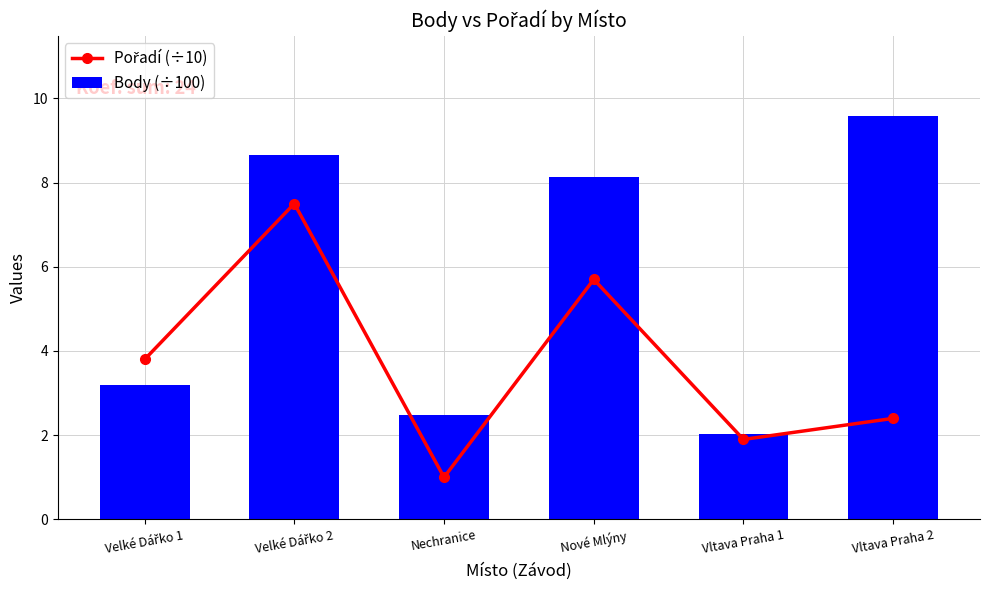

What is the average value of the Body (÷100) series?

5.7